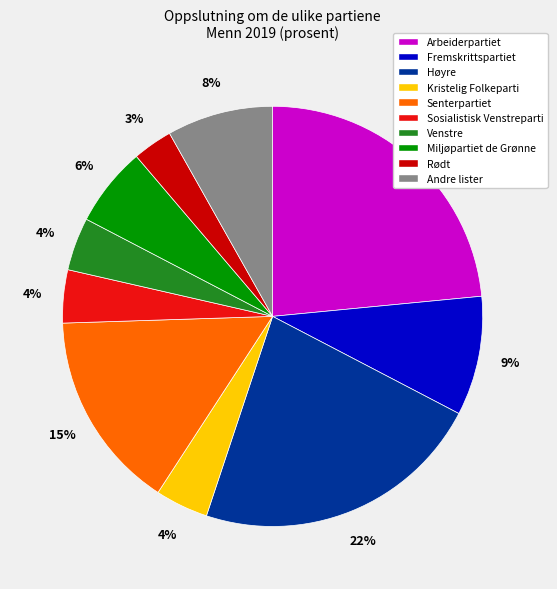

What is the largest slice in the pie chart?

Arbeiderpartiet